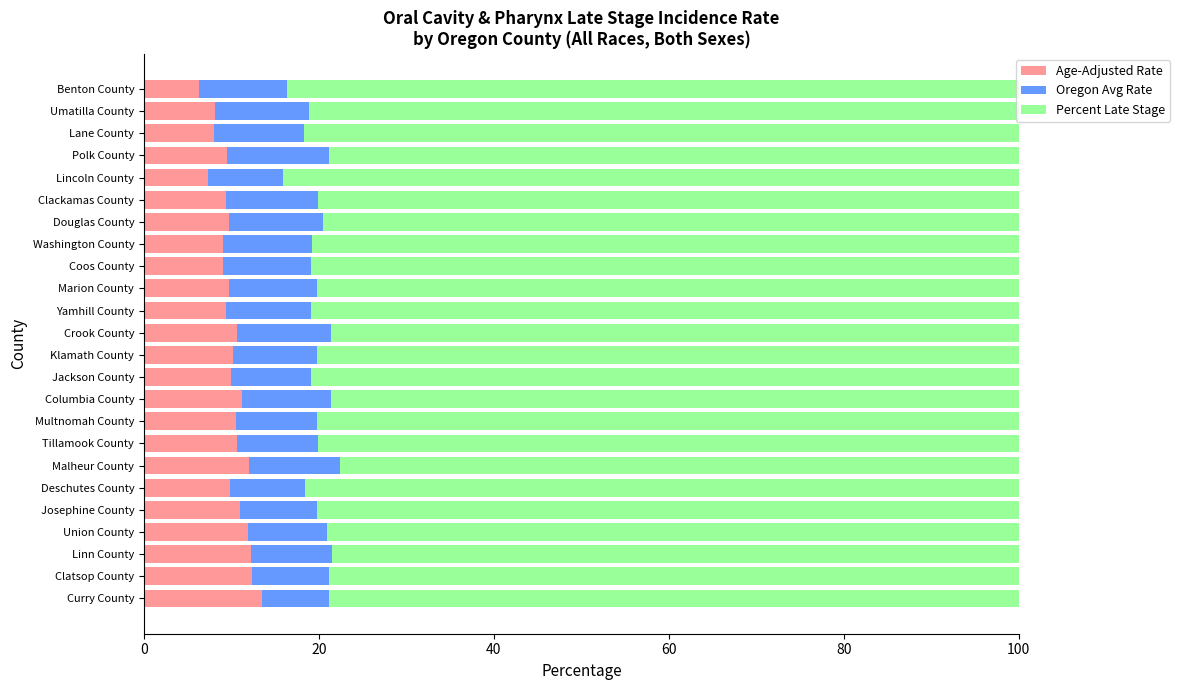

True or false: Age-Adjusted Rate has a value of 3.0 at Josephine County.

False